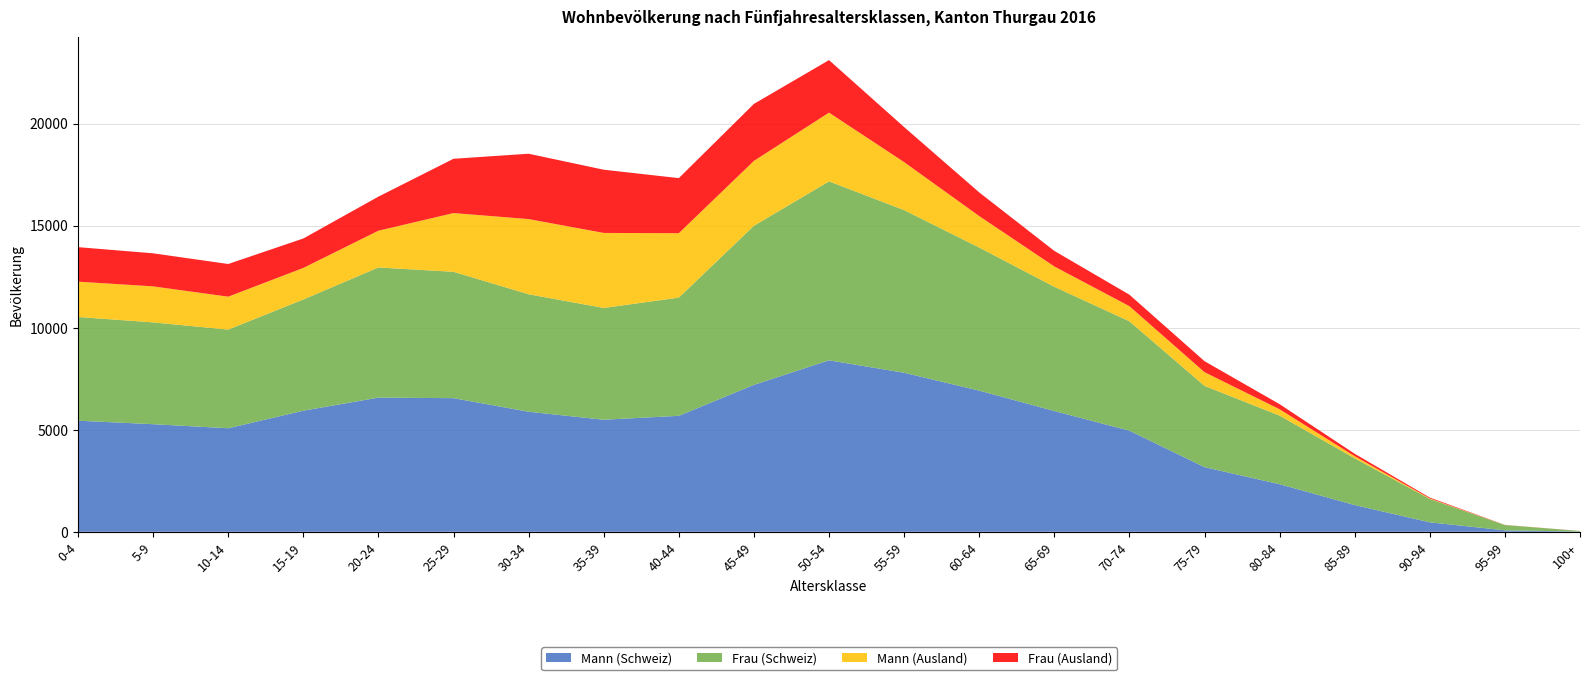

Reading left to right, list all the values displayed in this chart.

Mann (Schweiz): 5442	5271	5072	5932	6573	6546	5881	5489	5681	7197	8401	7790	6915	5917	4953	3167	2330	1309	464	72	10
Frau (Schweiz): 5080	4987	4833	5448	6375	6190	5755	5476	5790	7793	8765	7968	7010	6085	5359	3981	3361	2291	1145	258	30
Mann (Ausland): 1732	1764	1613	1546	1801	2877	3683	3675	3157	3179	3368	2352	1542	997	740	672	312	104	24	3	0
Frau (Ausland): 1690	1620	1600	1442	1670	2660	3201	3097	2697	2792	2573	1717	1159	762	563	538	249	119	42	5	2